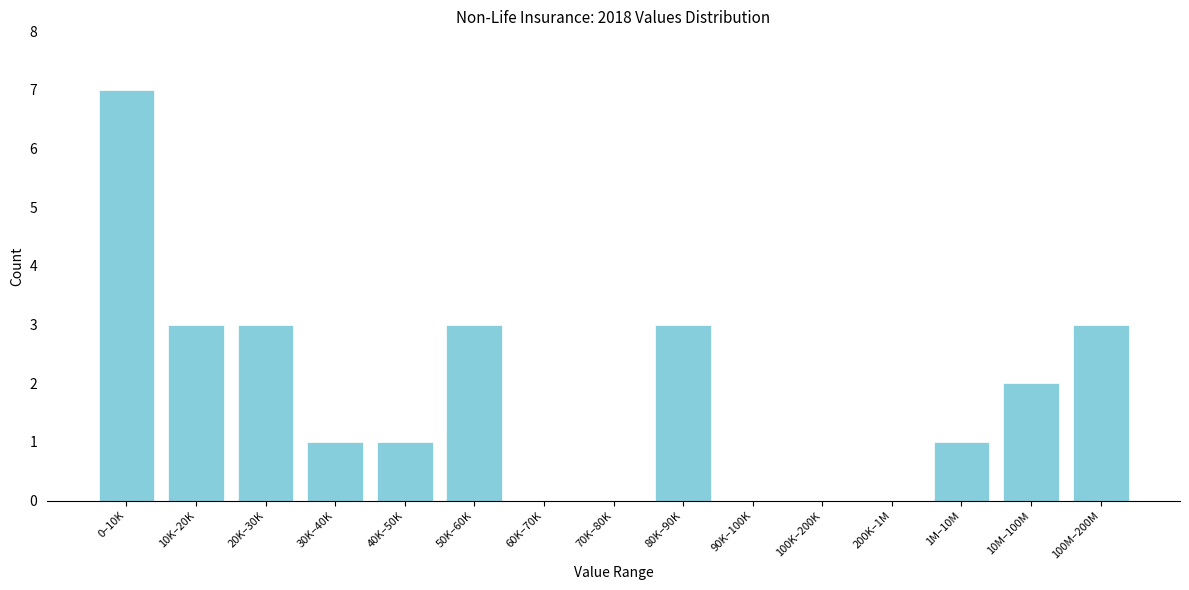

Reading left to right, list all the values displayed in this chart.

0–10K=7	10K–20K=3	20K–30K=3	30K–40K=1	40K–50K=1	50K–60K=3	60K–70K=0	70K–80K=0	80K–90K=3	90K–100K=0	100K–200K=0	200K–1M=0	1M–10M=1	10M–100M=2	100M–200M=3